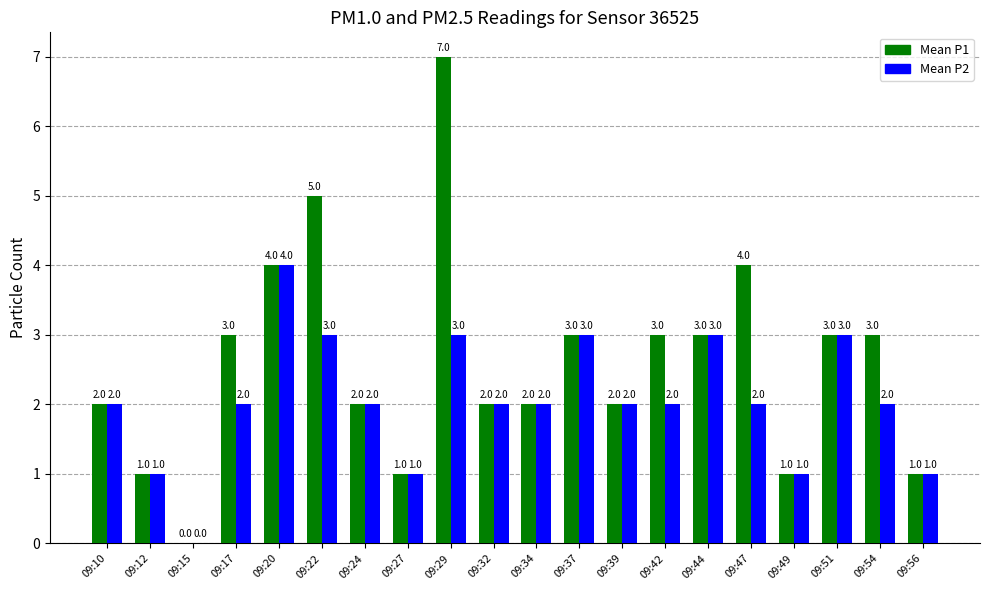

Does the chart contain stacked bars?

No